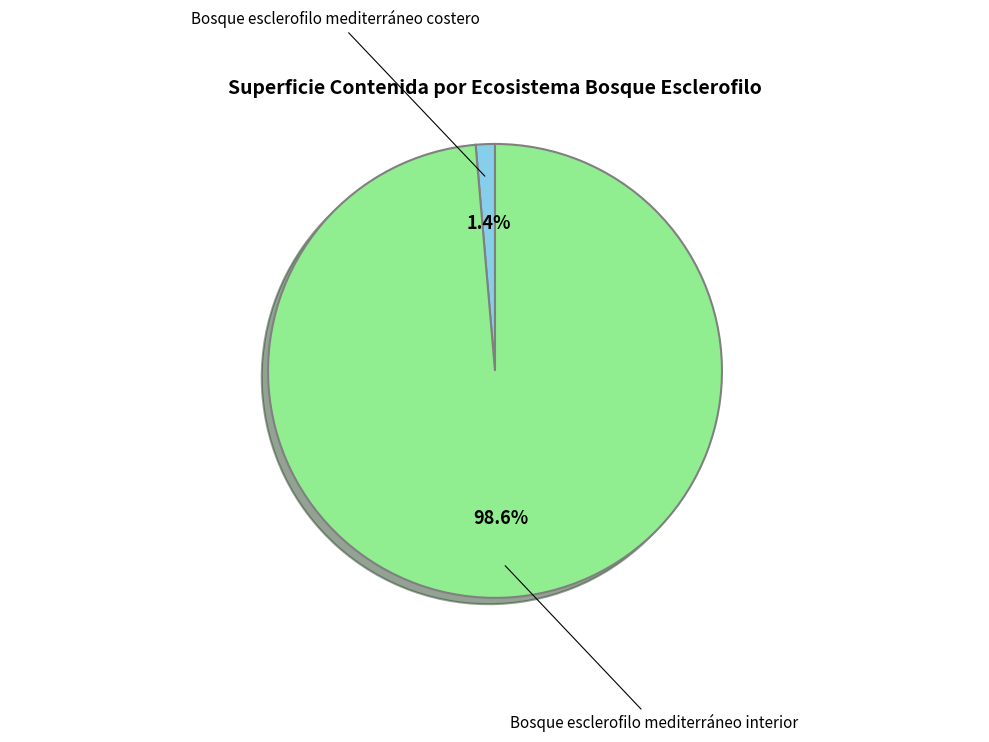

To the nearest percent, what is the combined percentage of Bosque esclerofilo mediterráneo interior and Bosque esclerofilo mediterráneo costero?

100%